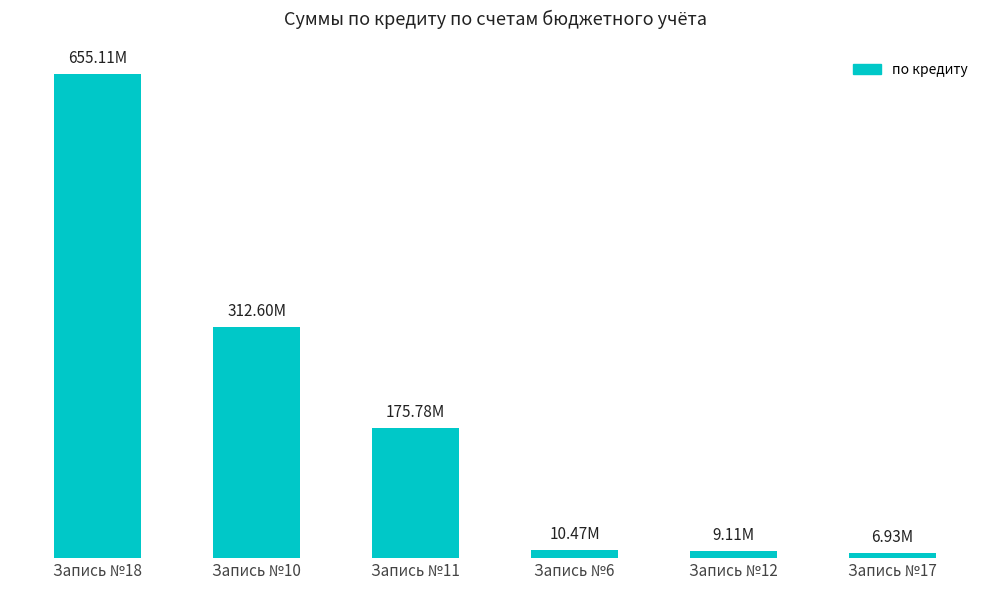

Which has a higher value, Запись №17 or Запись №18?

Запись №18